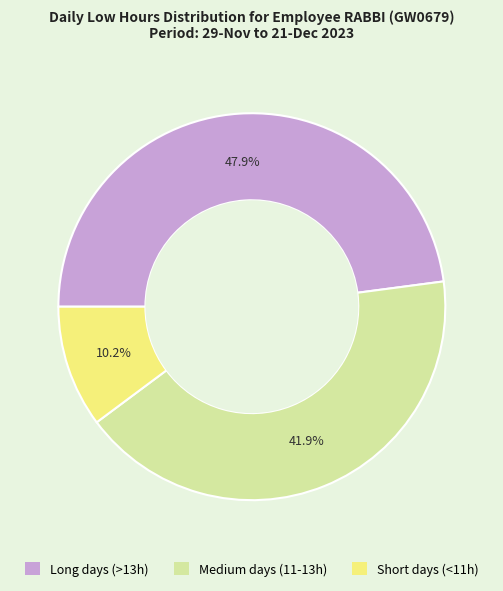

Is there any slice that represents more than half of the pie?

No